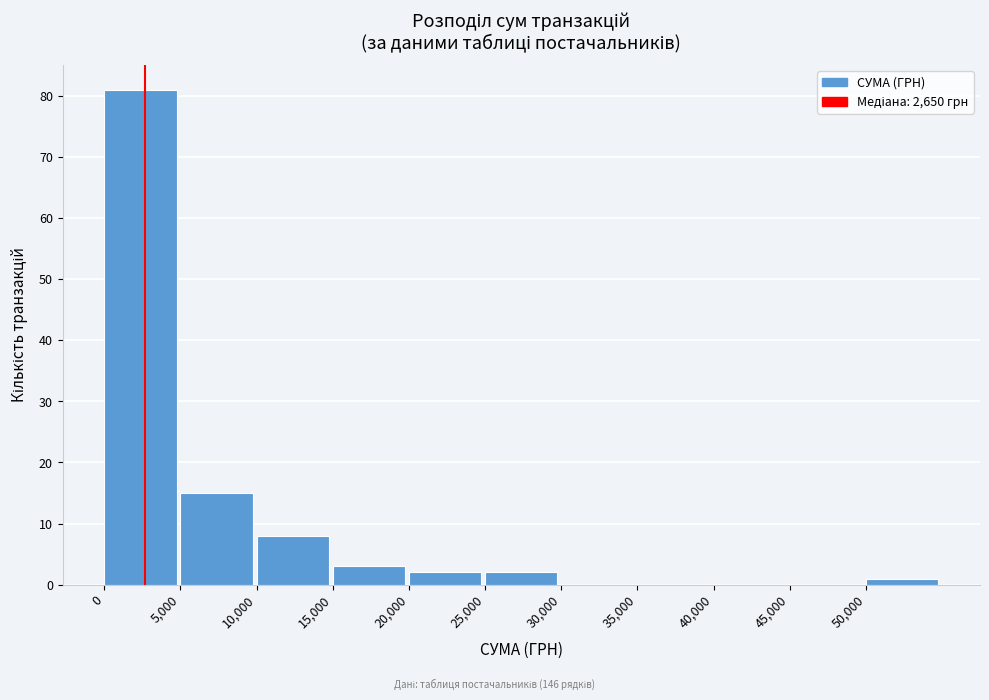

What is the height of the bar covering 50000 to 55000 on the x-axis? The values are not printed on the chart, so give them approximately, as read against the axis.

1